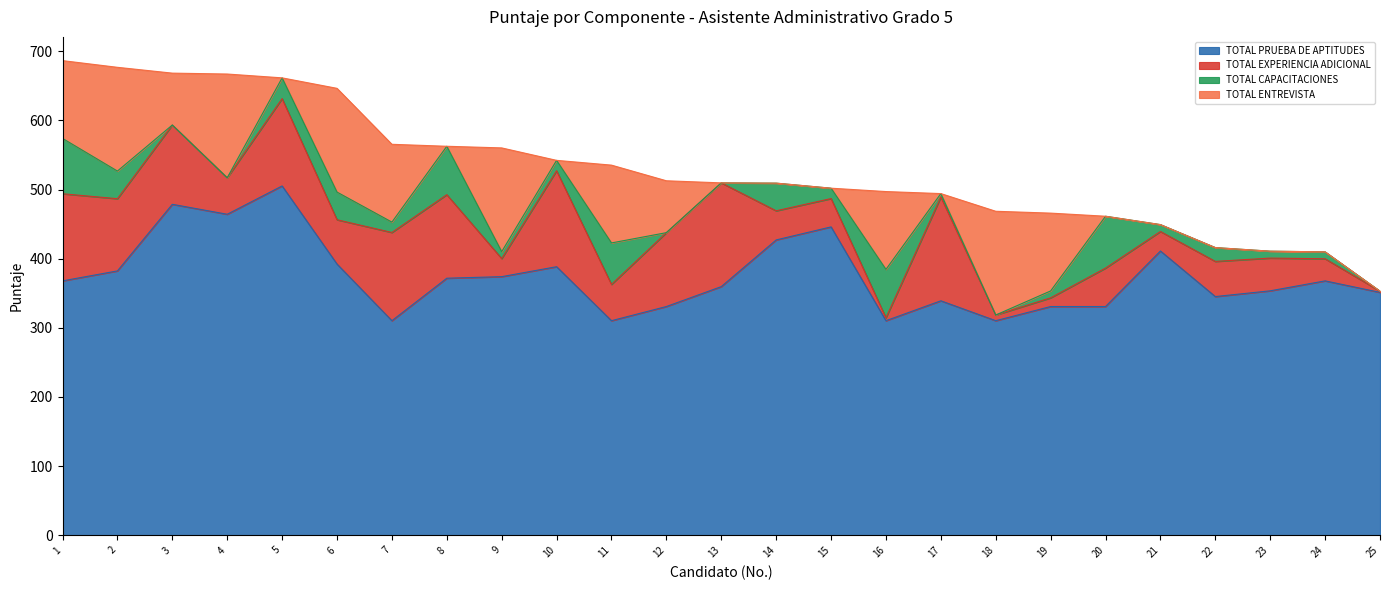

Which category has the highest value in the TOTAL EXPERIENCIA ADICIONAL series?

13